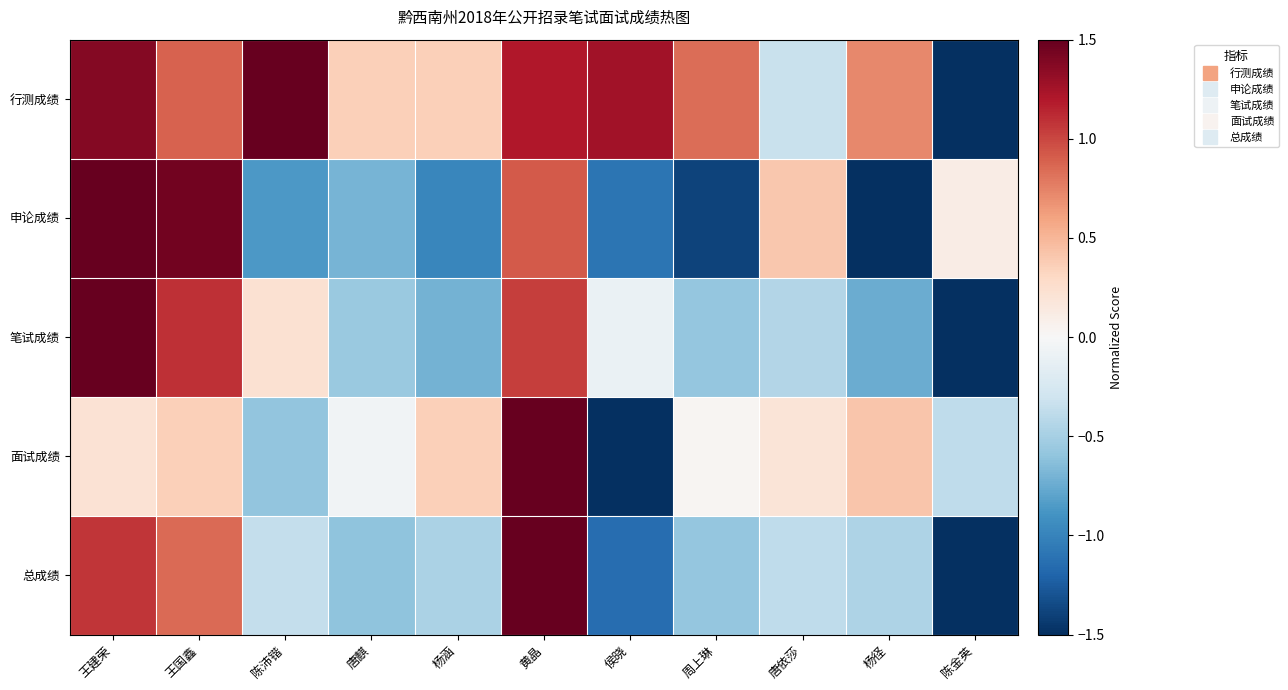

Reading left to right, what are all the values shown in this chart?

行测成绩: 王建荣=1.4	王国鑫=0.9	陈沛锴=1.5	唐麒=0.4	杨涵=0.4	黄晶=1.2	侯晓=1.3	周上琳=0.8	唐依莎=-0.3	杨径=0.7	陈金英=-1.5
申论成绩: 王建荣=1.5	王国鑫=1.4	陈沛锴=-0.9	唐麒=-0.7	杨涵=-1.0	黄晶=0.9	侯晓=-1.1	周上琳=-1.4	唐依莎=0.4	杨径=-1.5	陈金英=0.1
笔试成绩: 王建荣=1.5	王国鑫=1.1	陈沛锴=0.2	唐麒=-0.6	杨涵=-0.7	黄晶=1.0	侯晓=-0.1	周上琳=-0.6	唐依莎=-0.4	杨径=-0.7	陈金英=-1.5
面试成绩: 王建荣=0.2	王国鑫=0.4	陈沛锴=-0.6	唐麒=-0.0	杨涵=0.4	黄晶=1.5	侯晓=-1.5	周上琳=0.0	唐依莎=0.2	杨径=0.4	陈金英=-0.4
总成绩: 王建荣=1.1	王国鑫=0.9	陈沛锴=-0.4	唐麒=-0.6	杨涵=-0.5	黄晶=1.5	侯晓=-1.1	周上琳=-0.6	唐依莎=-0.4	杨径=-0.5	陈金英=-1.5